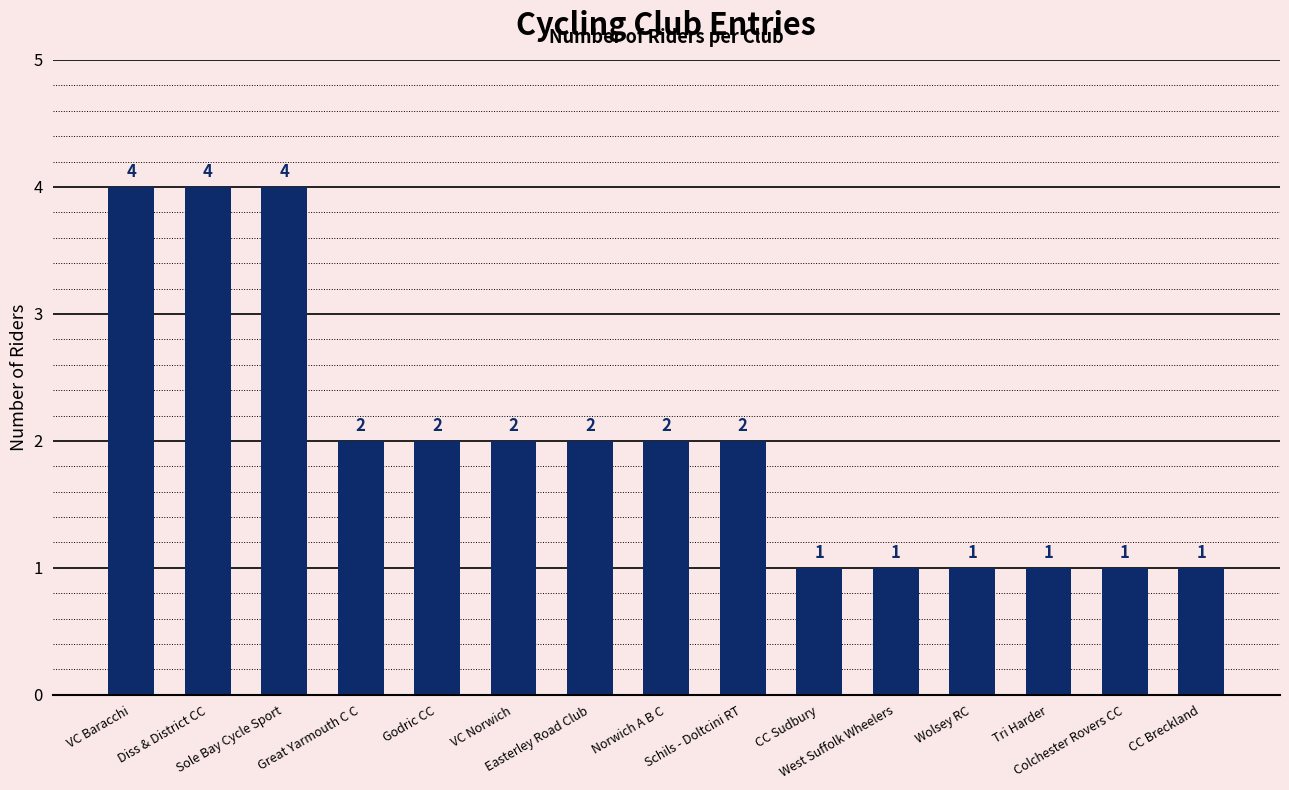

What is the greatest value displayed?

4